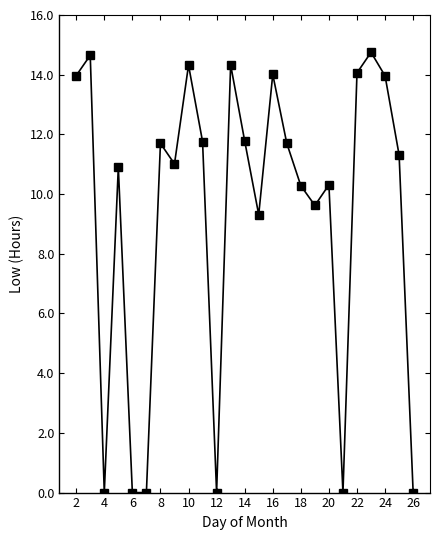

How many interior local peaks (higher than both neighbors) does the data have?

8